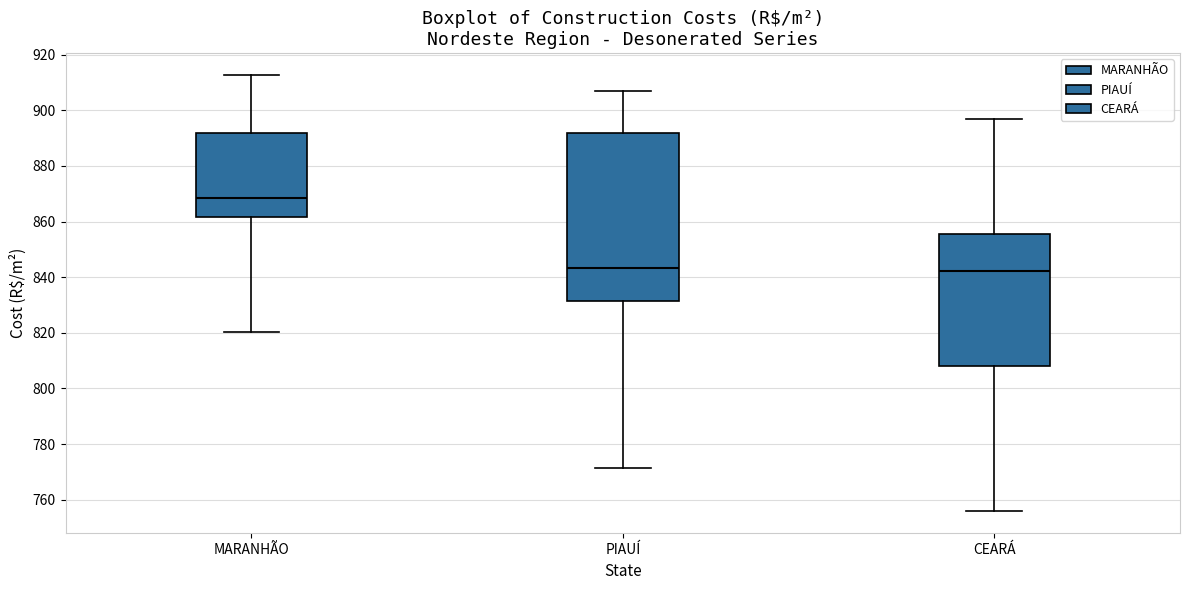

Reading left to right, read every box against the y-axis: the position of its median line, the range the box covers, and the ends of its whiskers. The values are not printed on the chart, so give them approximately, as read against the axis.

MARANHÃO: median 868, box 862 to 892, whiskers 820 to 912
PIAUÍ: median 844, box 832 to 892, whiskers 772 to 906
CEARÁ: median 842, box 808 to 856, whiskers 756 to 896